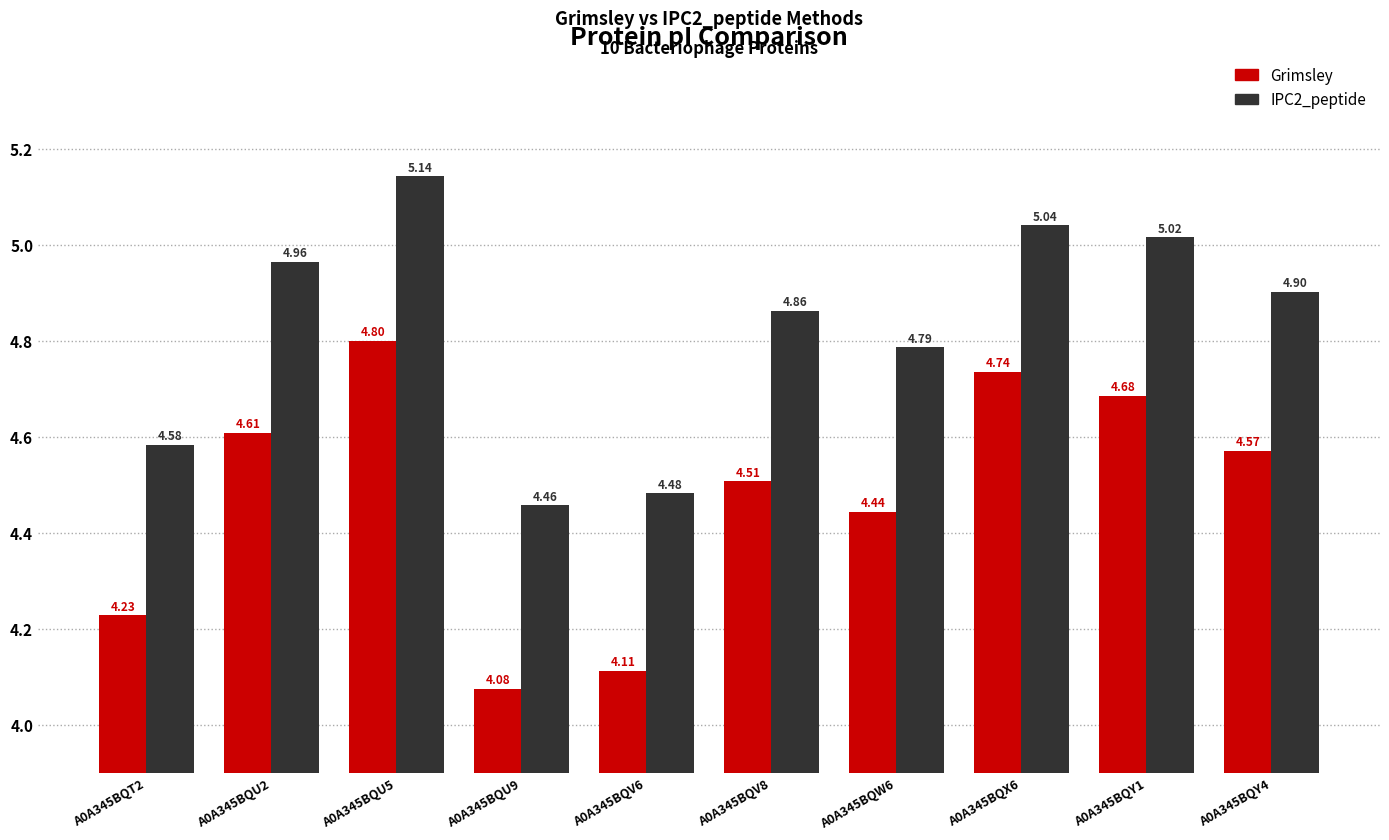

Which series has the largest total across all categories?

IPC2_peptide